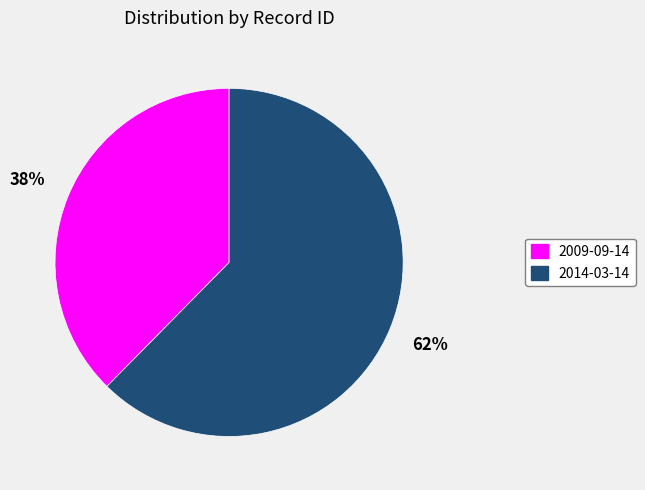

To the nearest percent, what is the average slice percentage?

50%